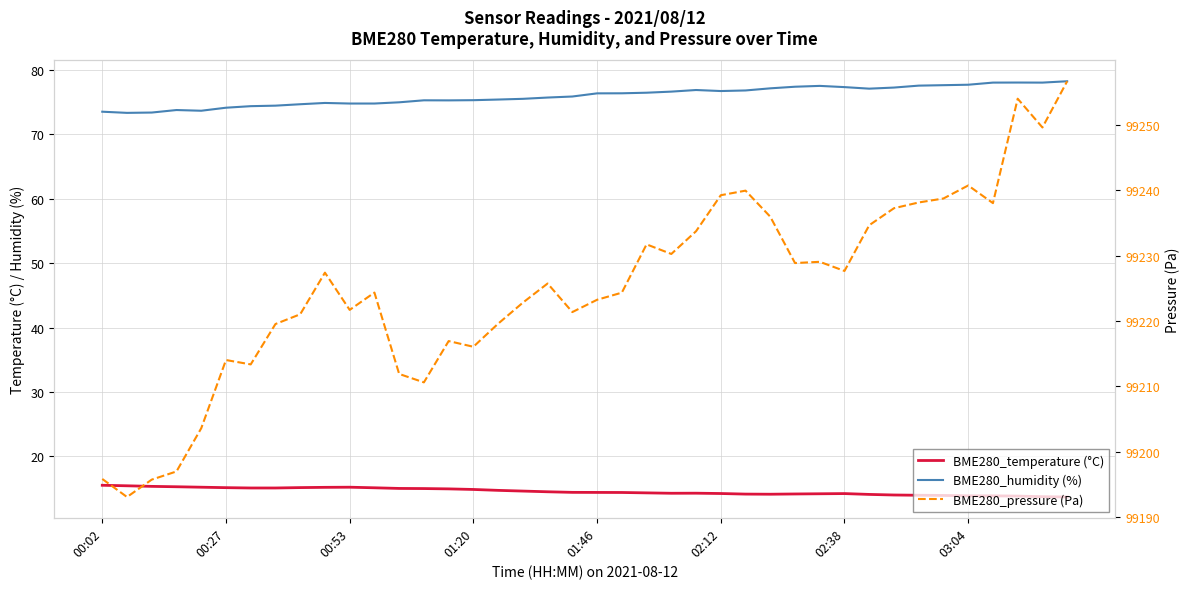

Where is the first local maximum for BME280_temperature (°C)?

00:53